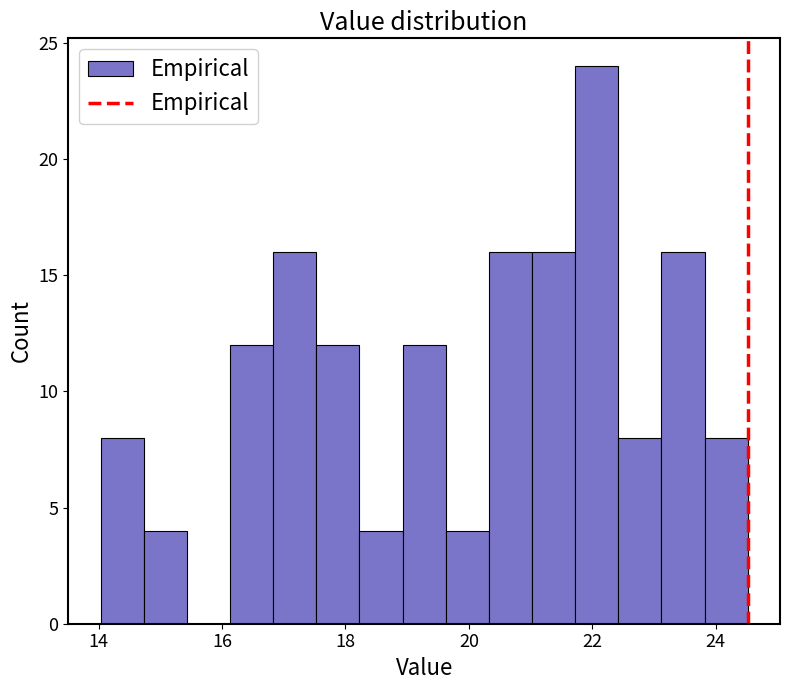

Read against the x-axis, roughly where is the centre of the tallest bar?

22.0